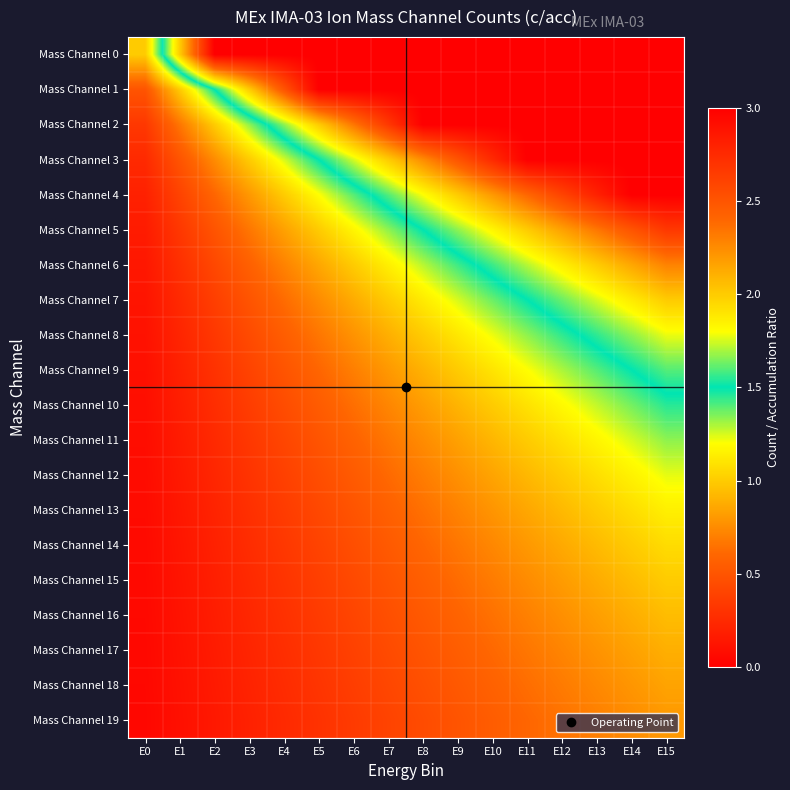

How many categories are shown in the chart?

16